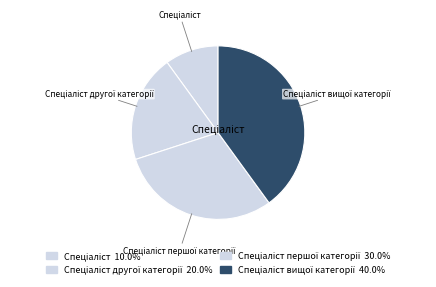

Count the number of slices in the pie.

4